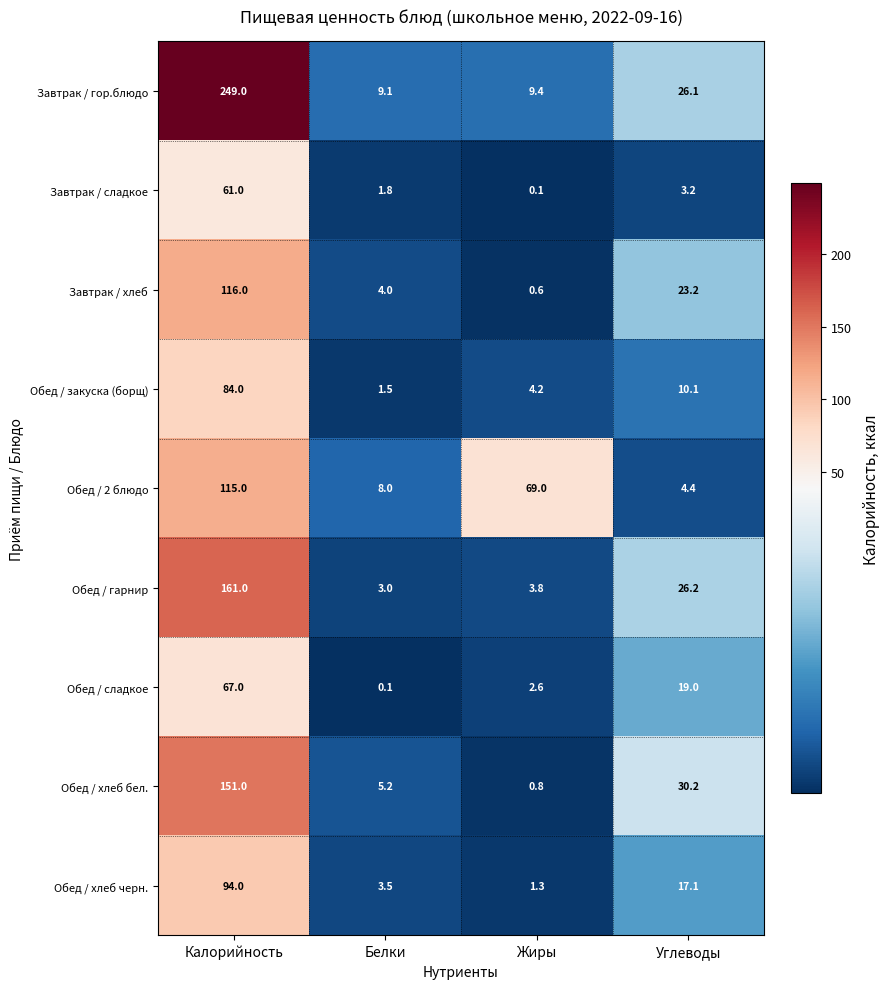

What is the spread (max minus min) of values at Калорийность?

188.0